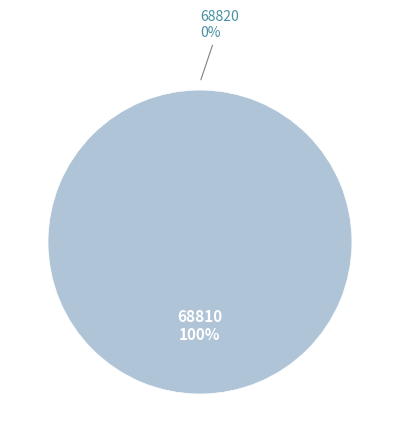

Does any single category account for the majority?

Yes